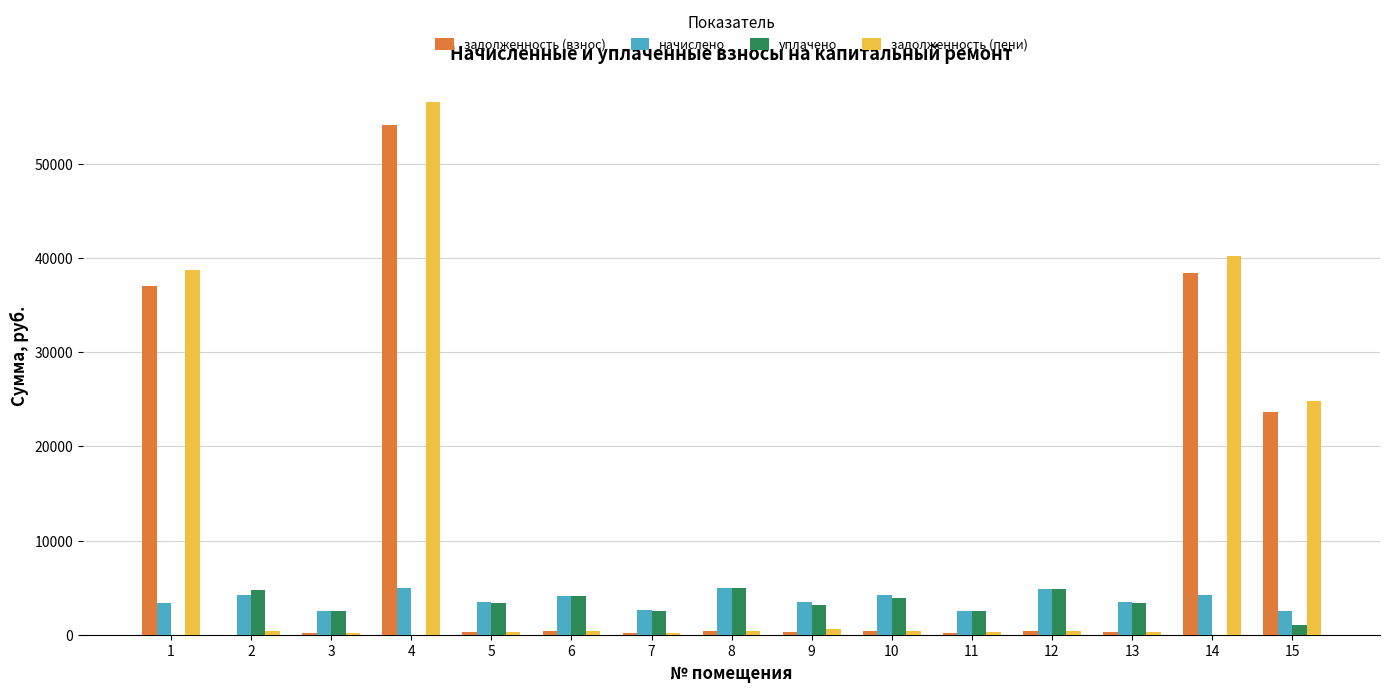

The value of задолженность (пени) at 14 is 40258.1. True or false?

True